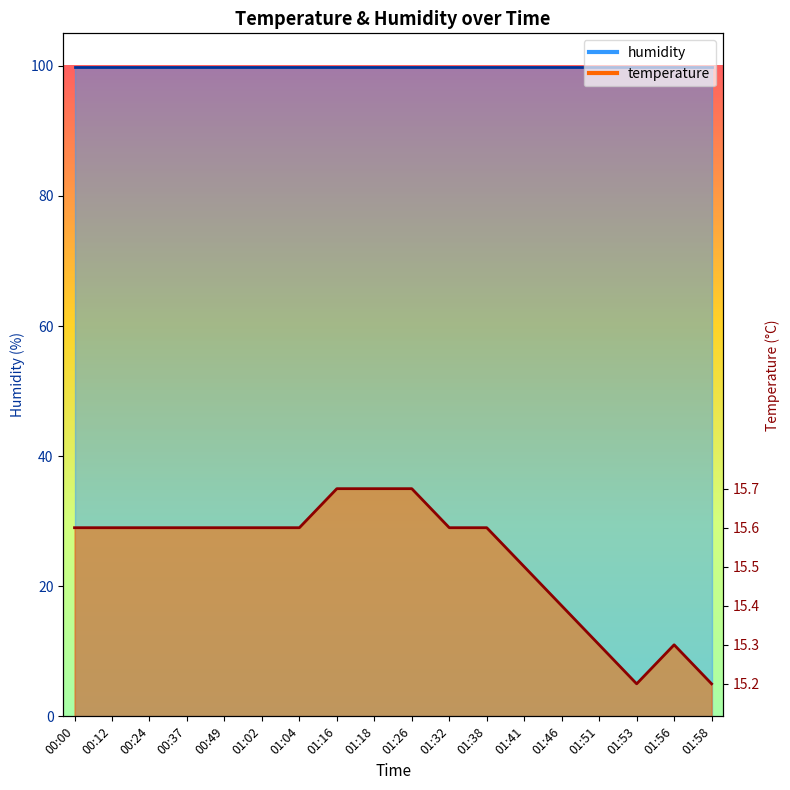

Does the chart display data point markers on the line(s)?

No